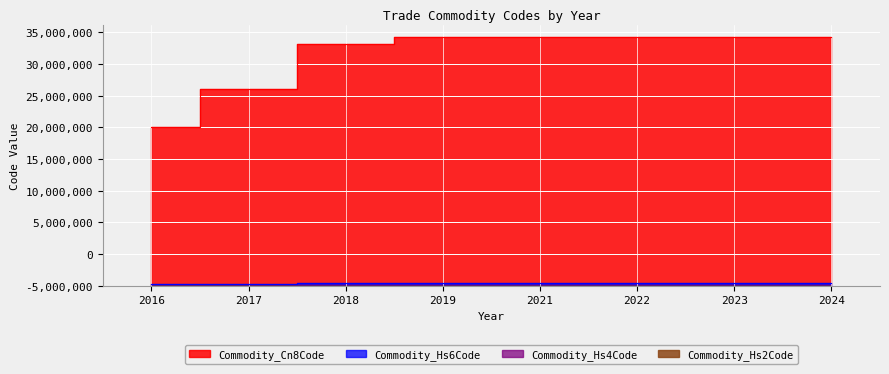

True or false: Commodity_Hs4Code has more than 0 interior local peaks.

False